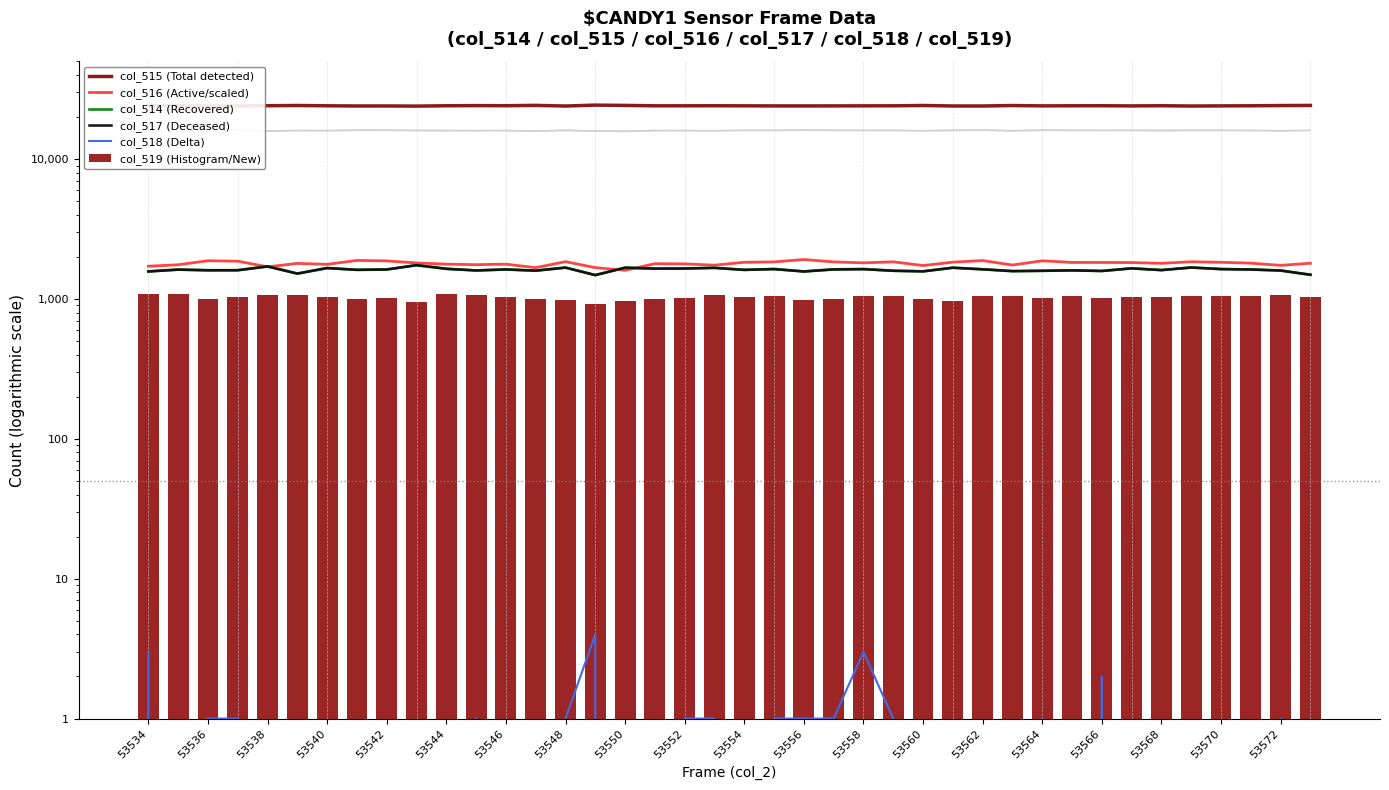

How many distinct data groups are displayed?

6